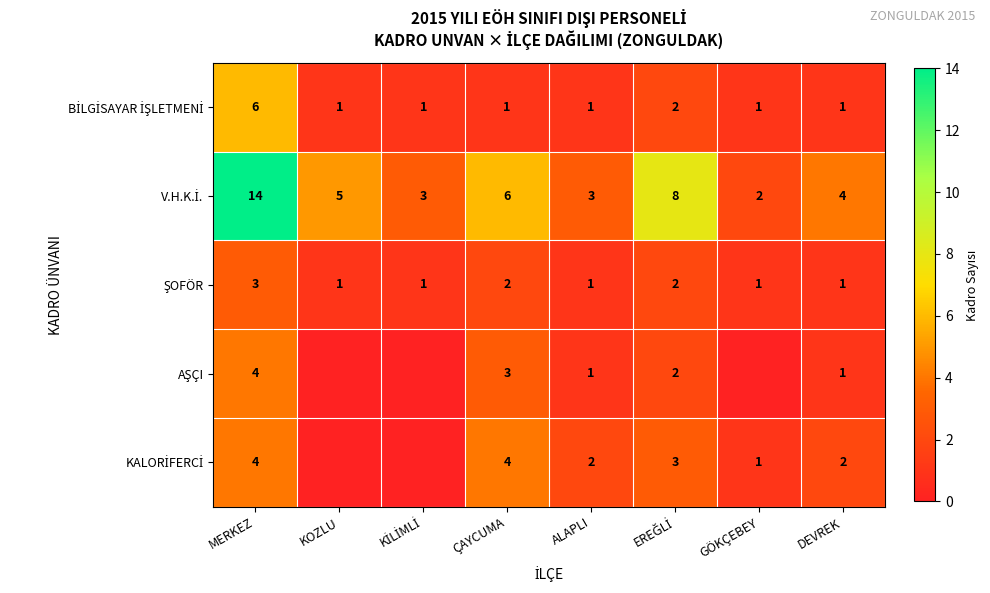

What is the total value across all series at MERKEZ?

31